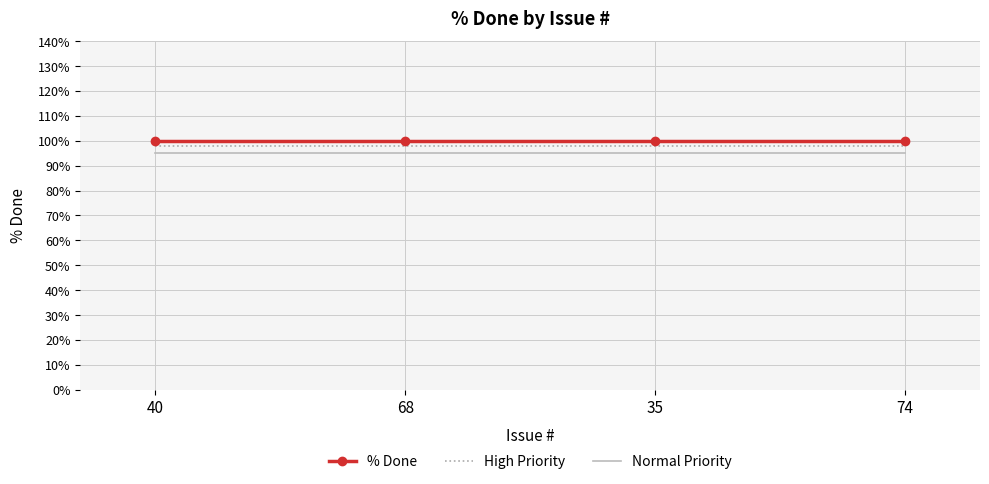

What is the lowest value of the % Done series?

100